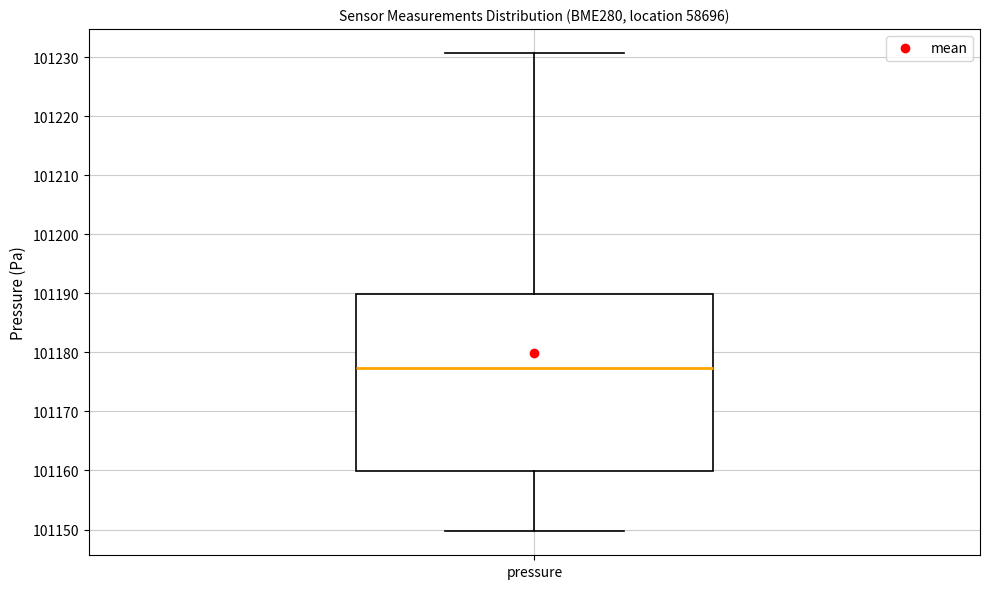

Read this box plot against the y-axis: the position of the median line, the range covered by the box, and the ends of both whiskers. The values are not printed on the chart, so give them approximately, as read against the axis.

median 101177, box 101160 to 101190, whiskers 101150 to 101231